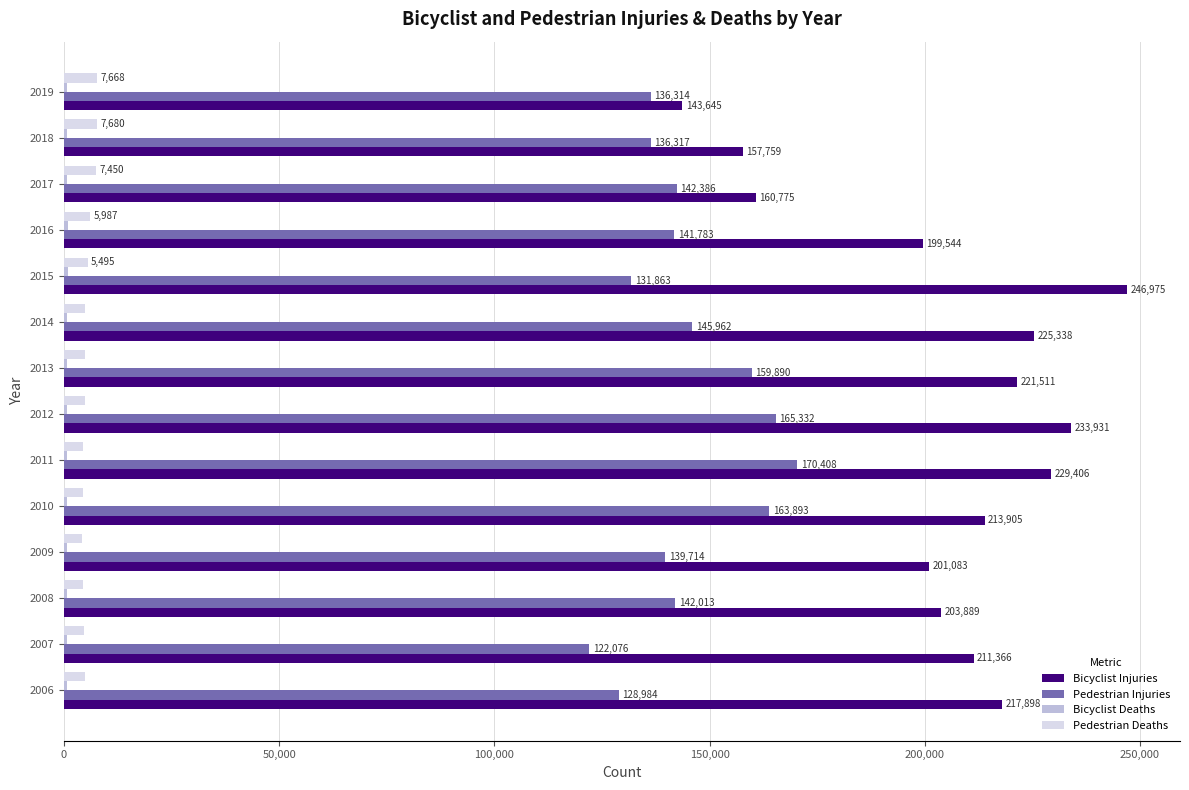

Is the value of Pedestrian Deaths at 2010 greater than the value of Pedestrian Injuries at 2007?

No